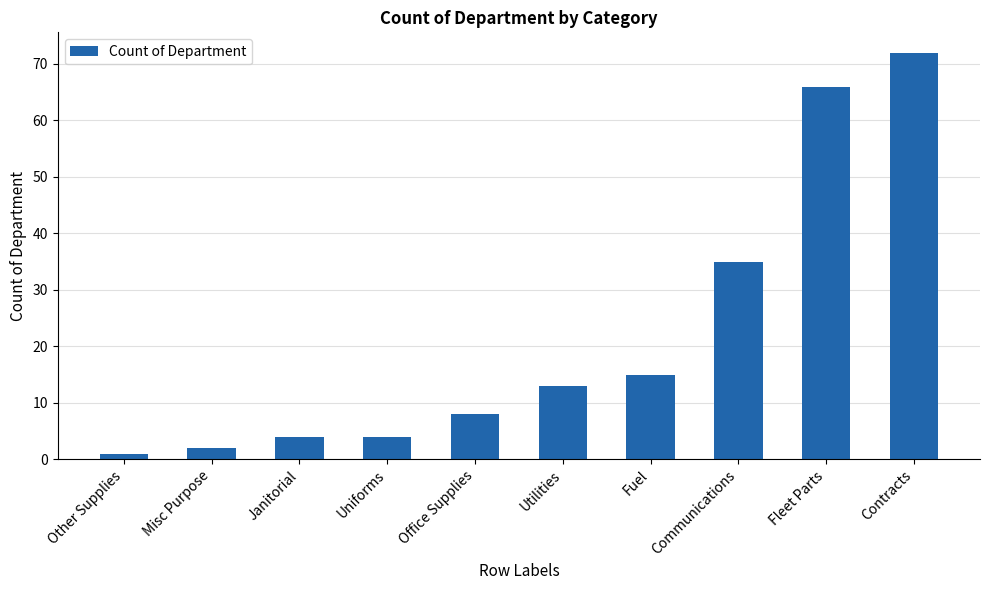

What is the difference between the values at Office Supplies and Uniforms?

4